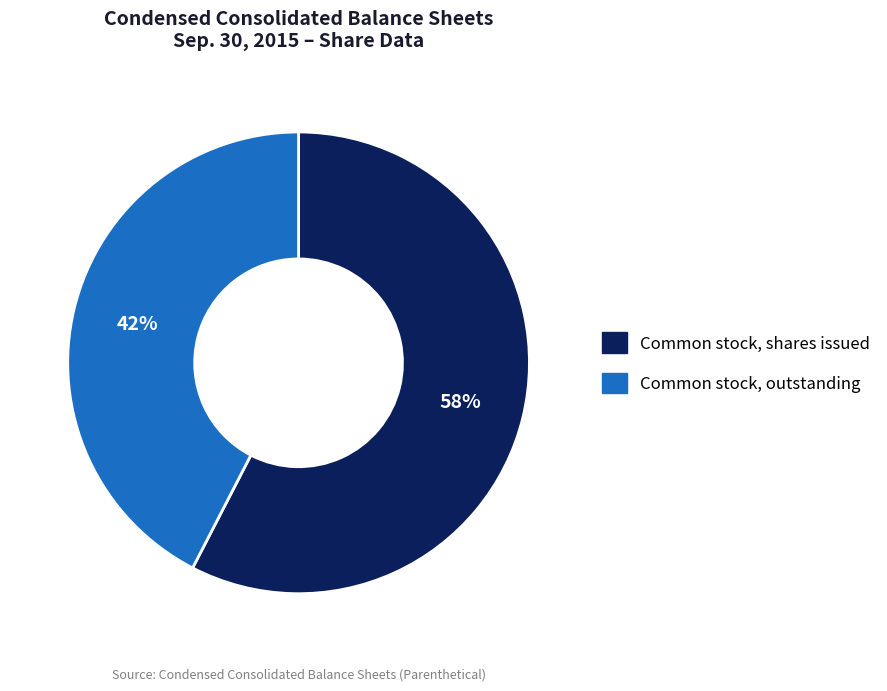

Is there any slice that represents more than half of the pie?

Yes